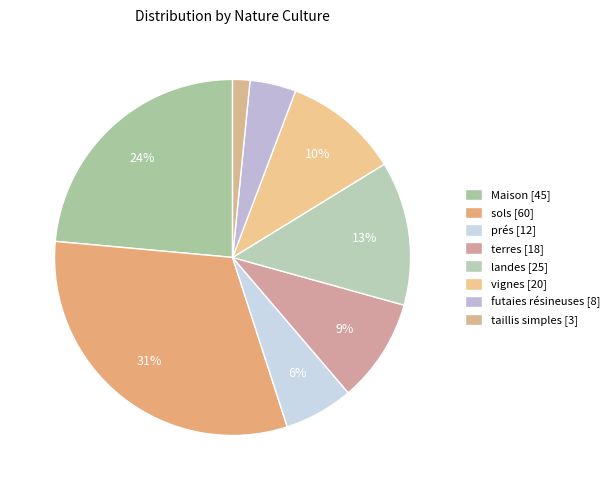

To the nearest percent, what percentage of the pie is futaies résineuses?

4%